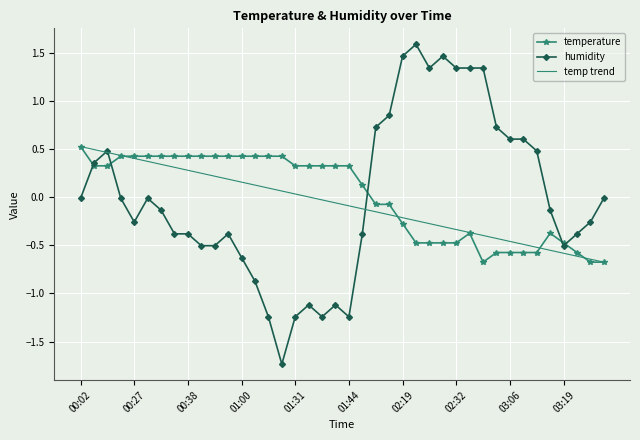

Which series has the widest spread of values?

humidity